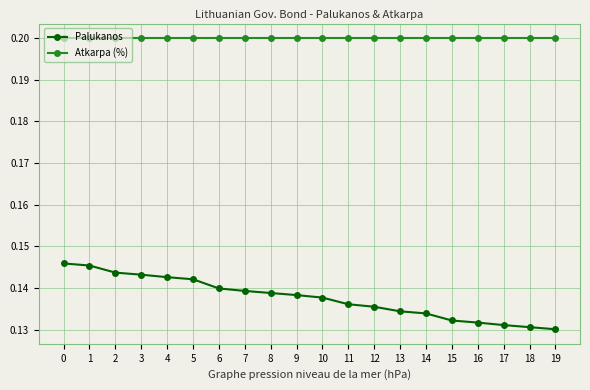

Is the value of Palukanos at 5 greater than the value of Atkarpa (%) at 9?

No